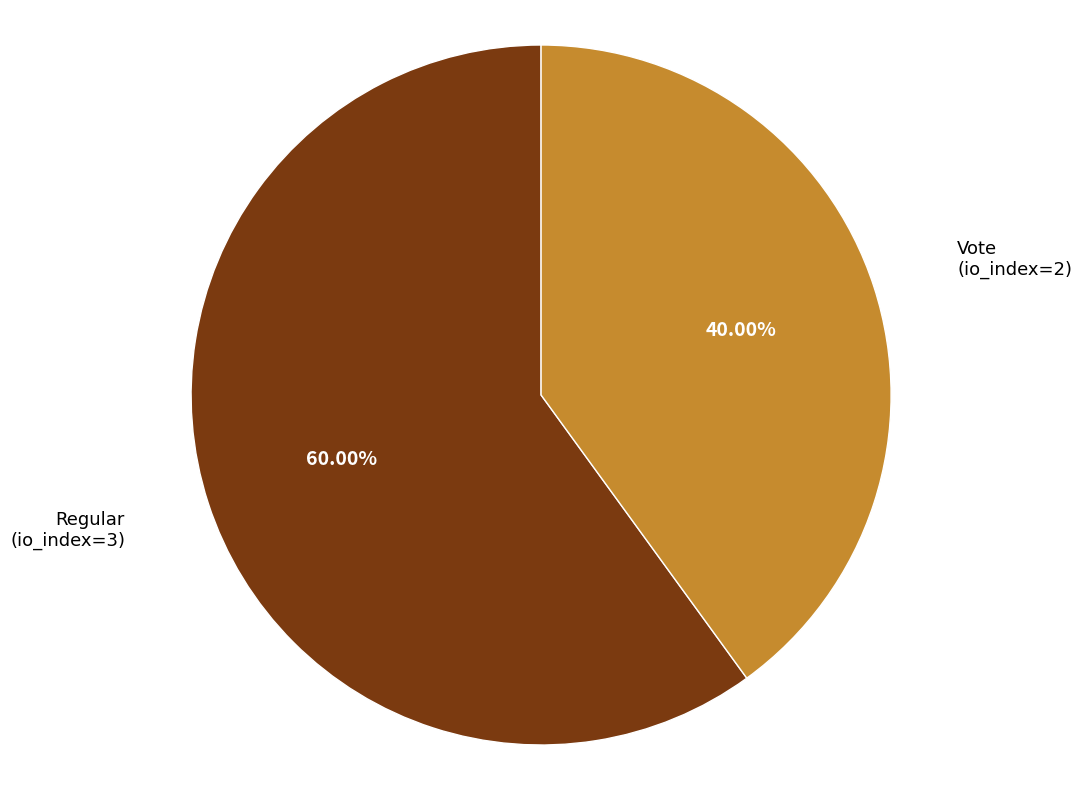

Is there a majority slice in this chart?

Yes